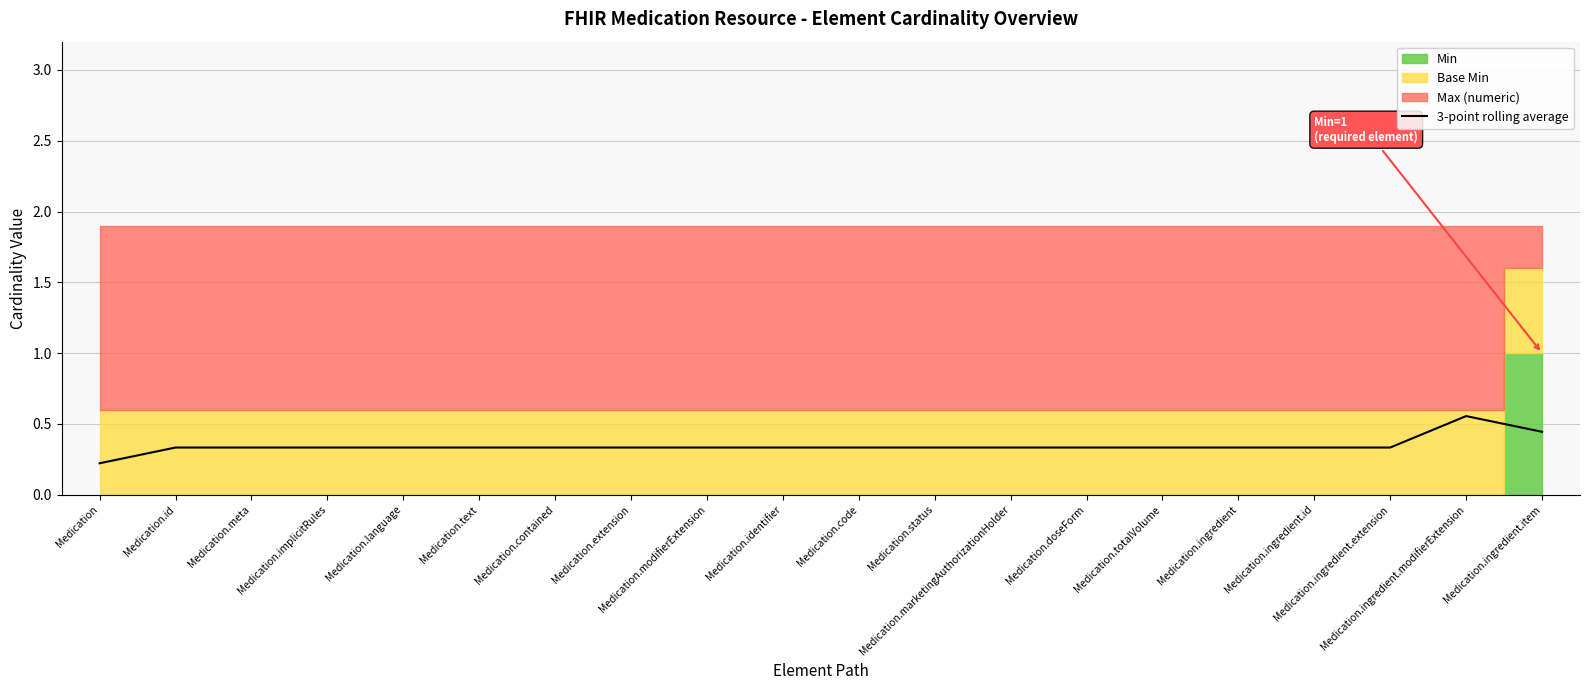

True or false: the data has more than 1 interior local peaks.

False